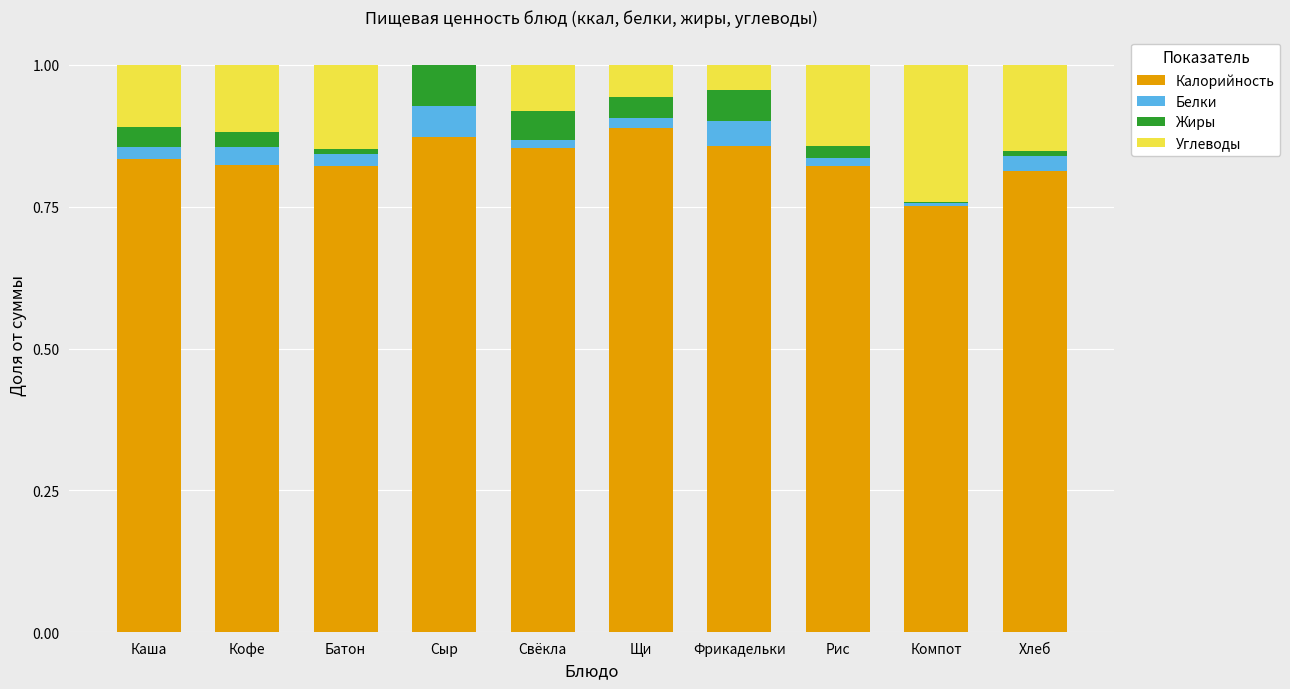

Is it true that Калорийность equals 1.1 at Батон?

False